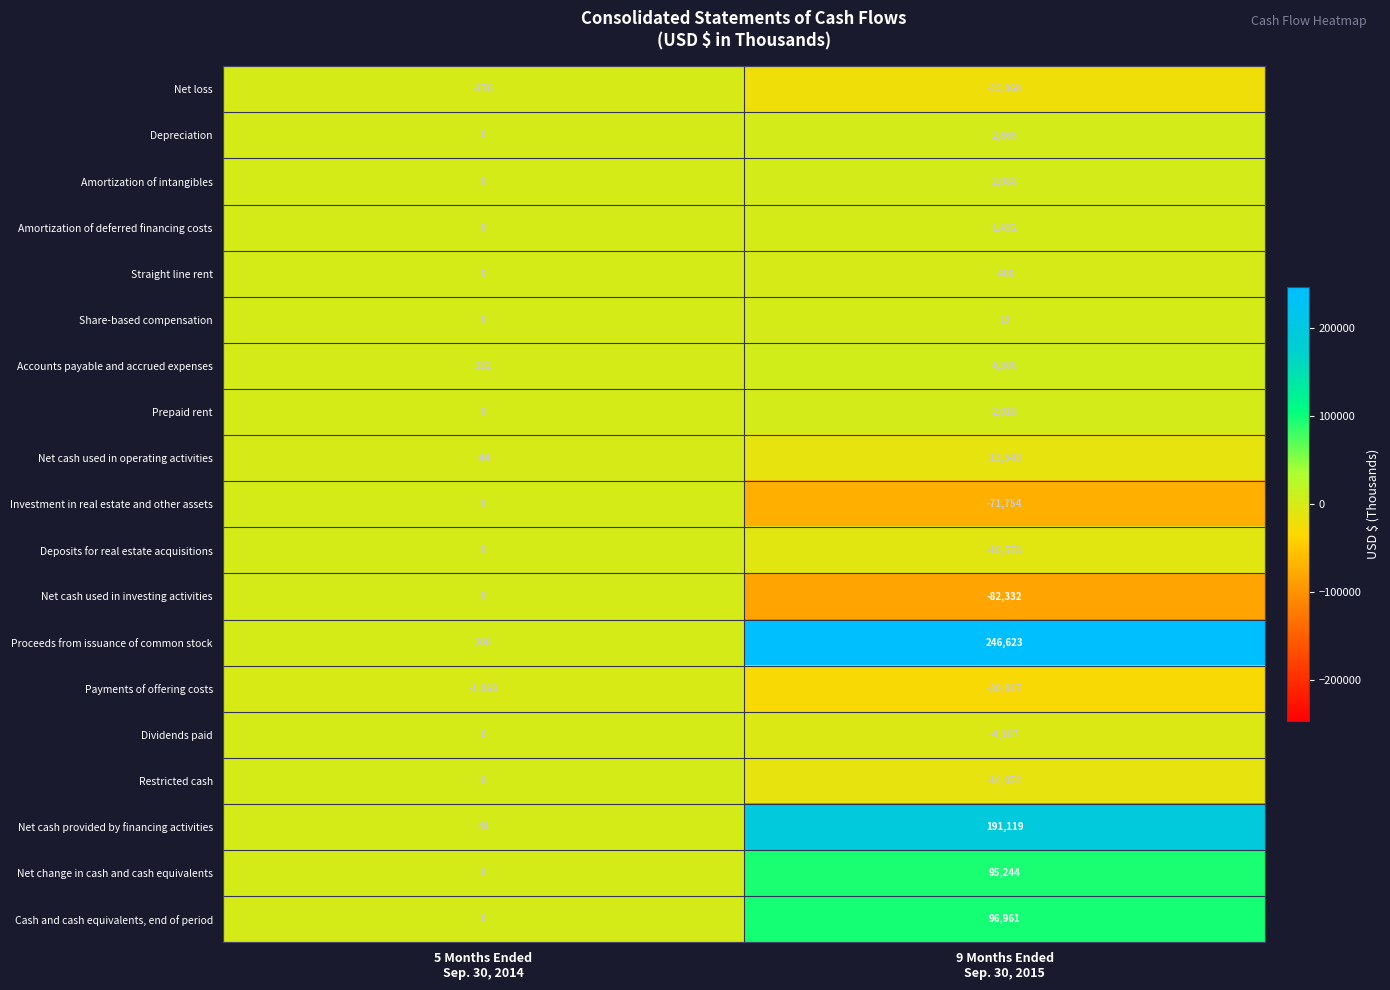

Which series has the largest range (max minus min)?

Proceeds from issuance of common stock